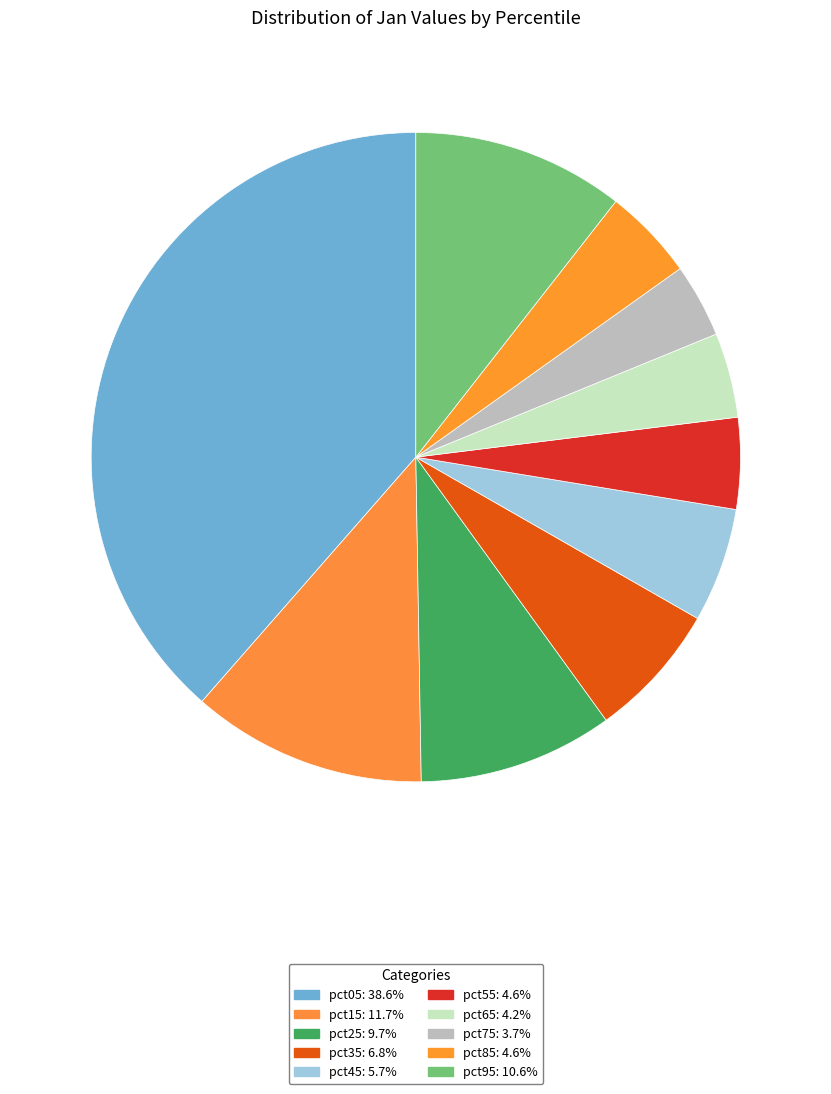

Rank the categories by value from highest to lowest.

pct05, pct15, pct95, pct25, pct35, pct45, pct85, pct55, pct65, pct75